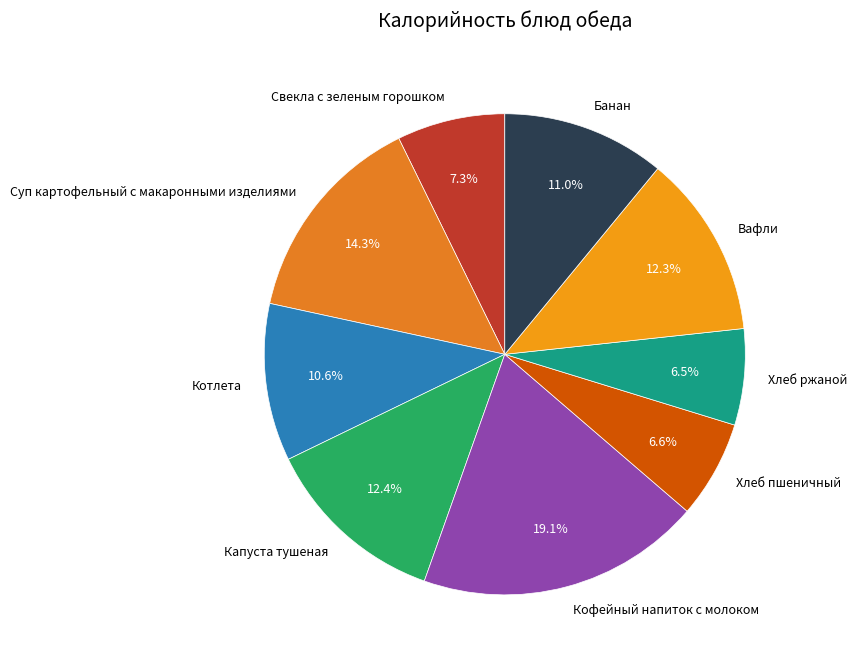

How many slices are in this pie chart?

9